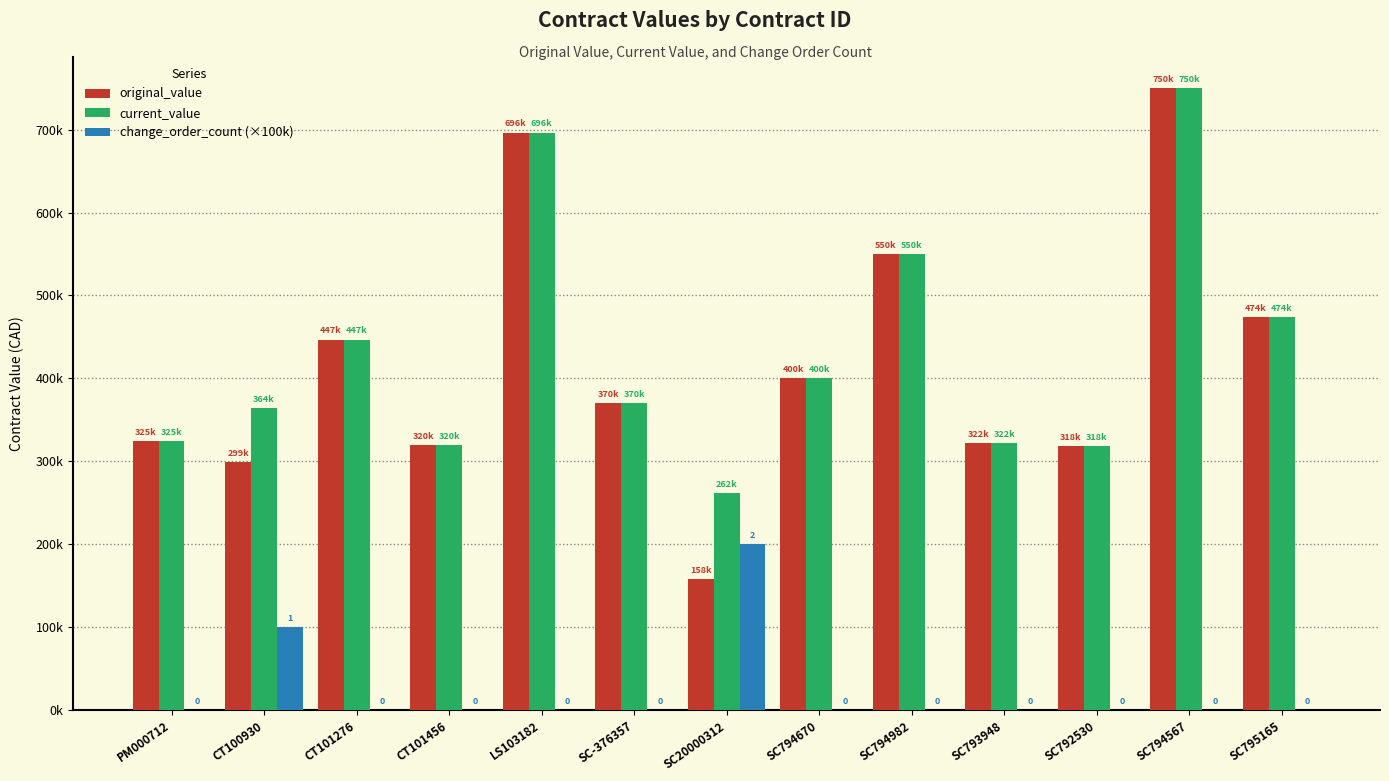

What is the maximum value for original_value?

750000.0